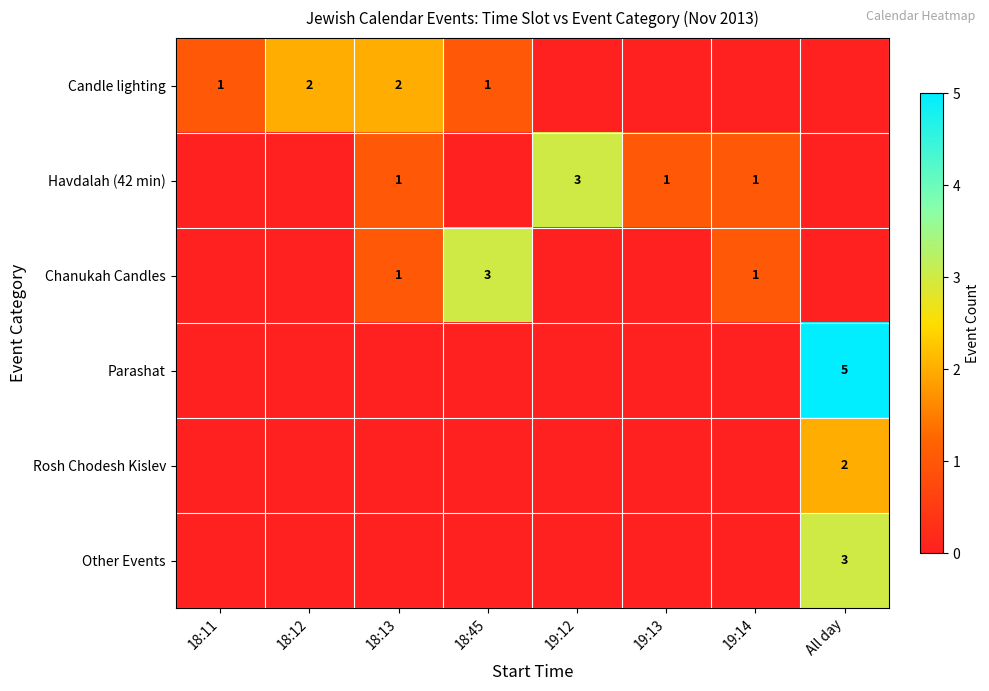

What is the spread (max minus min) of values at All day?

5